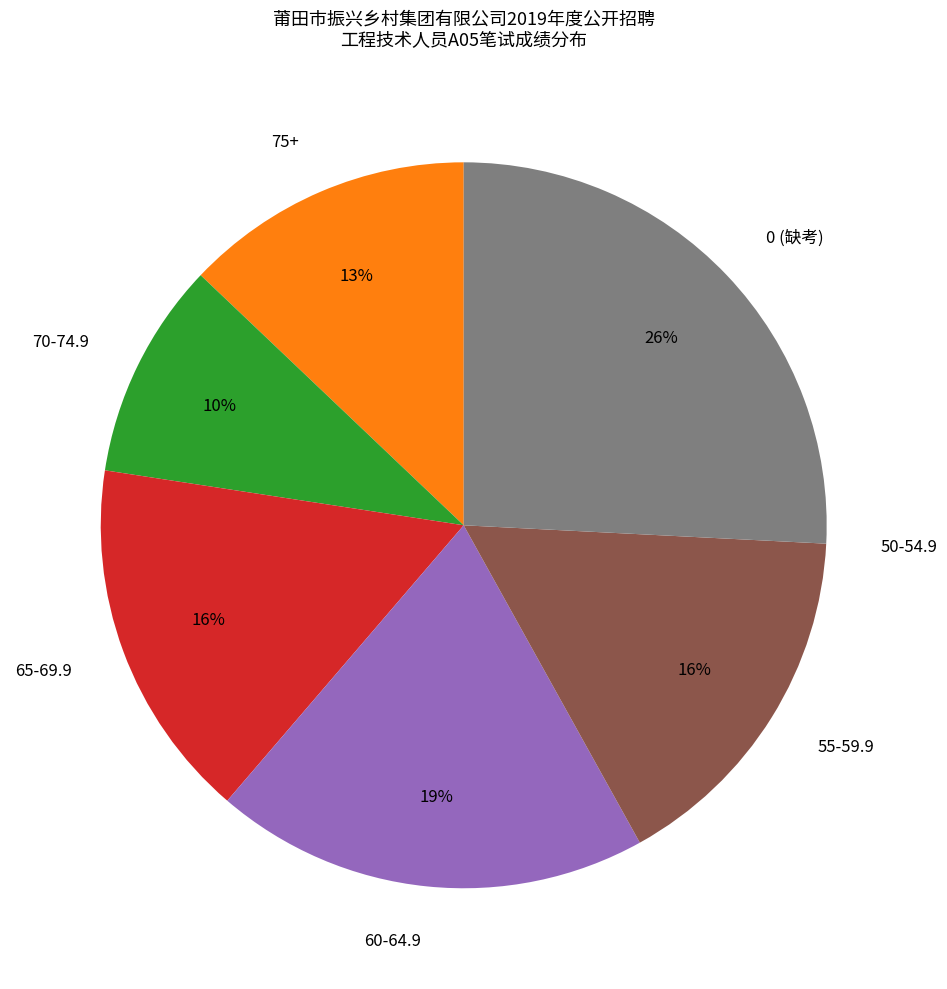

To the nearest percent, what is the average slice percentage?

14%